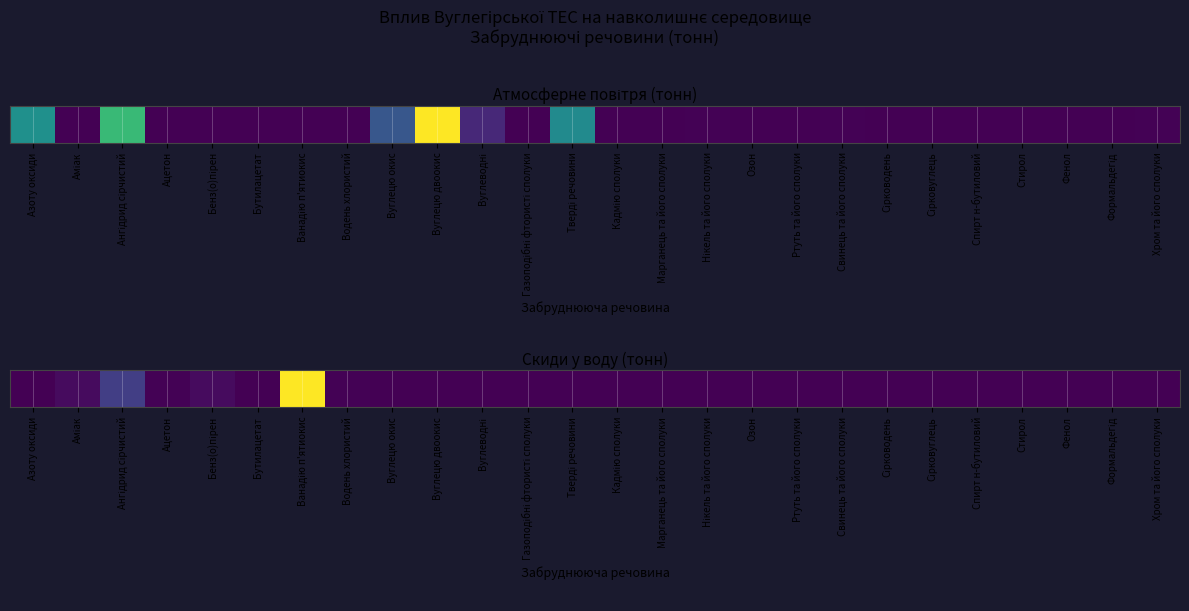

Reading left to right, extract all data points from this chart.

0.0	0.1	0.9	0.0	0.1	0.0	4.8	0.0	0.0	0.0	0.0	0.0	0.0	0.0	0.0	0.0	0.0	0.0	0.0	0.0	0.0	0.0	0.0	0.0	0.0	0.0